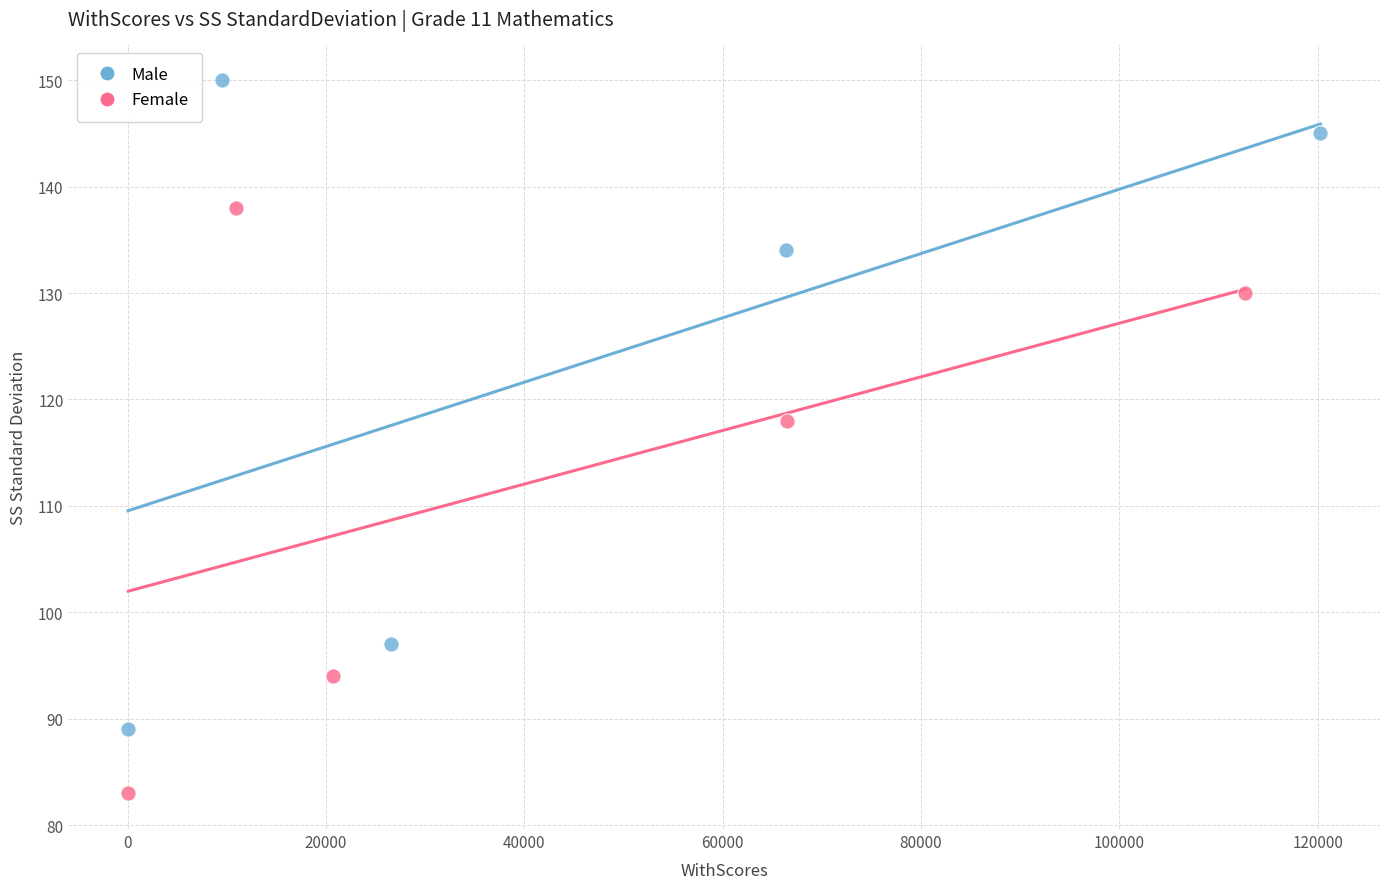

Which series reaches the maximum Y coordinate?

Male